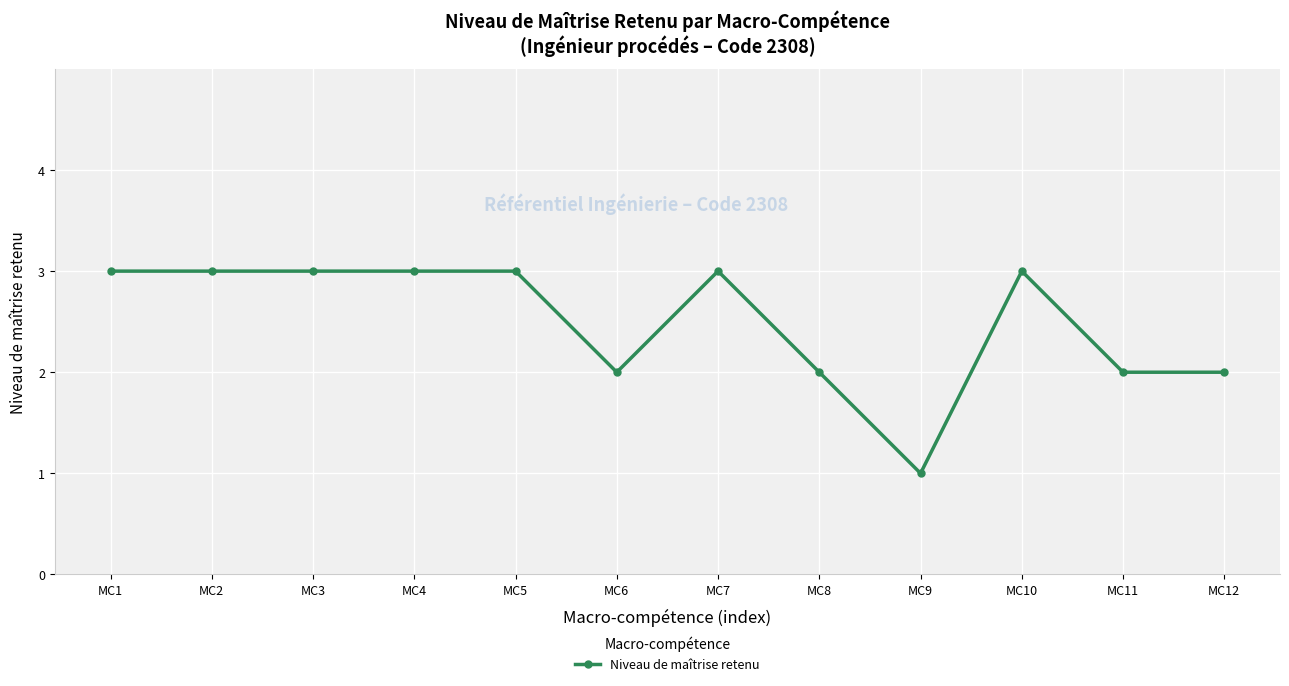

Approximately how many times larger is the value at MC3 compared to MC5?

1.0